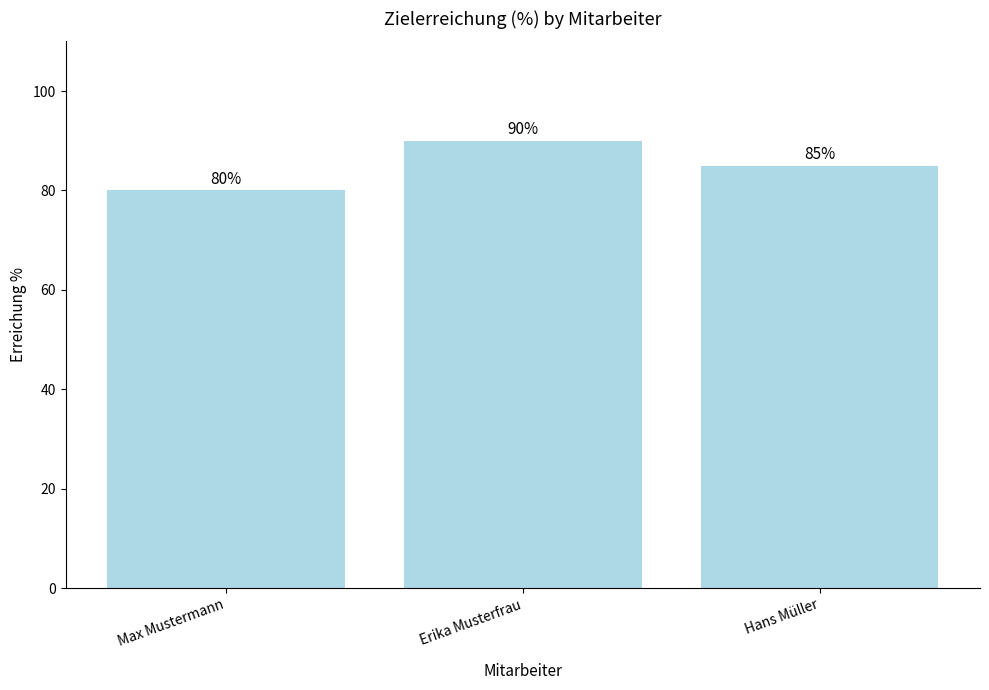

List the labels in order of value, largest first.

Erika Musterfrau, Hans Müller, Max Mustermann